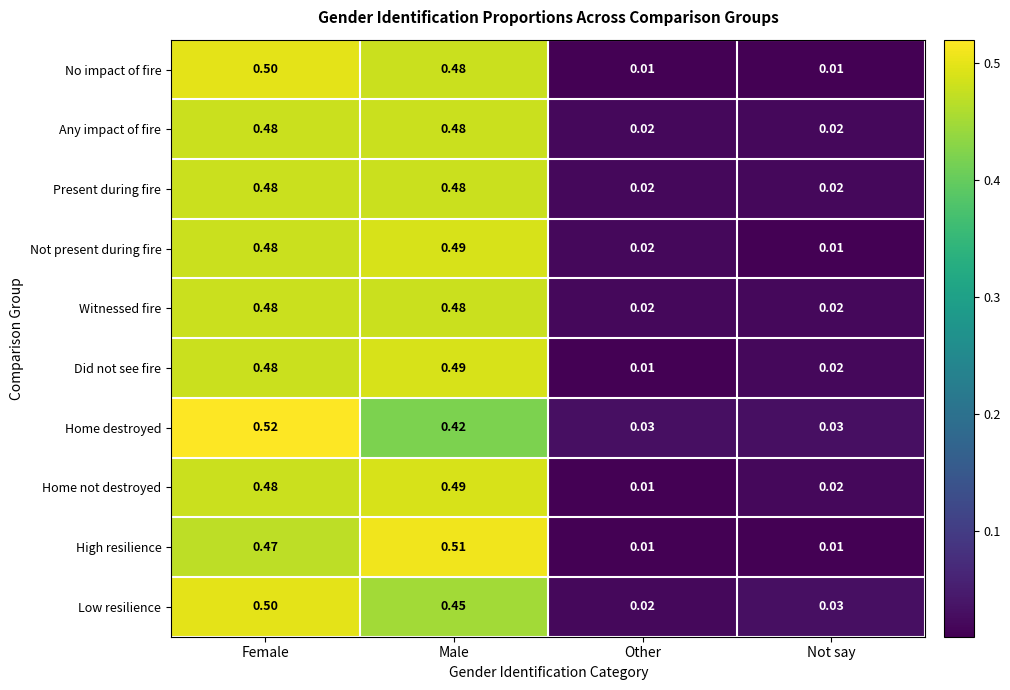

Count the number of data series in this chart.

10